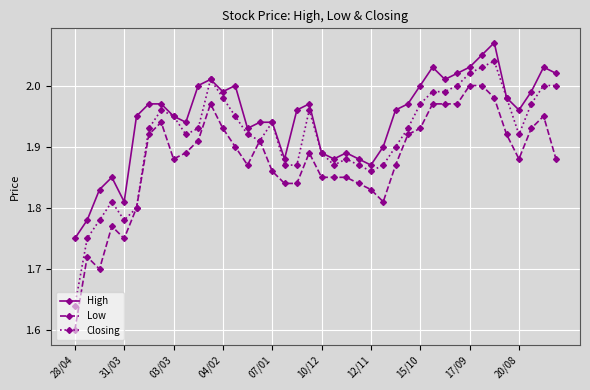

True or false: High and Low intersect in this chart.

False